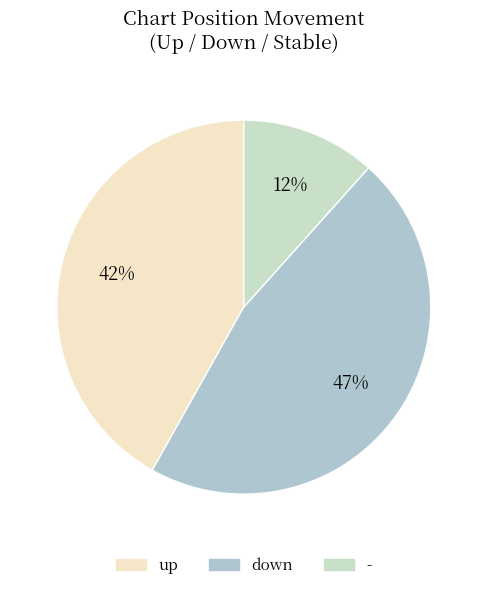

Which category has the smallest portion of the pie?

-